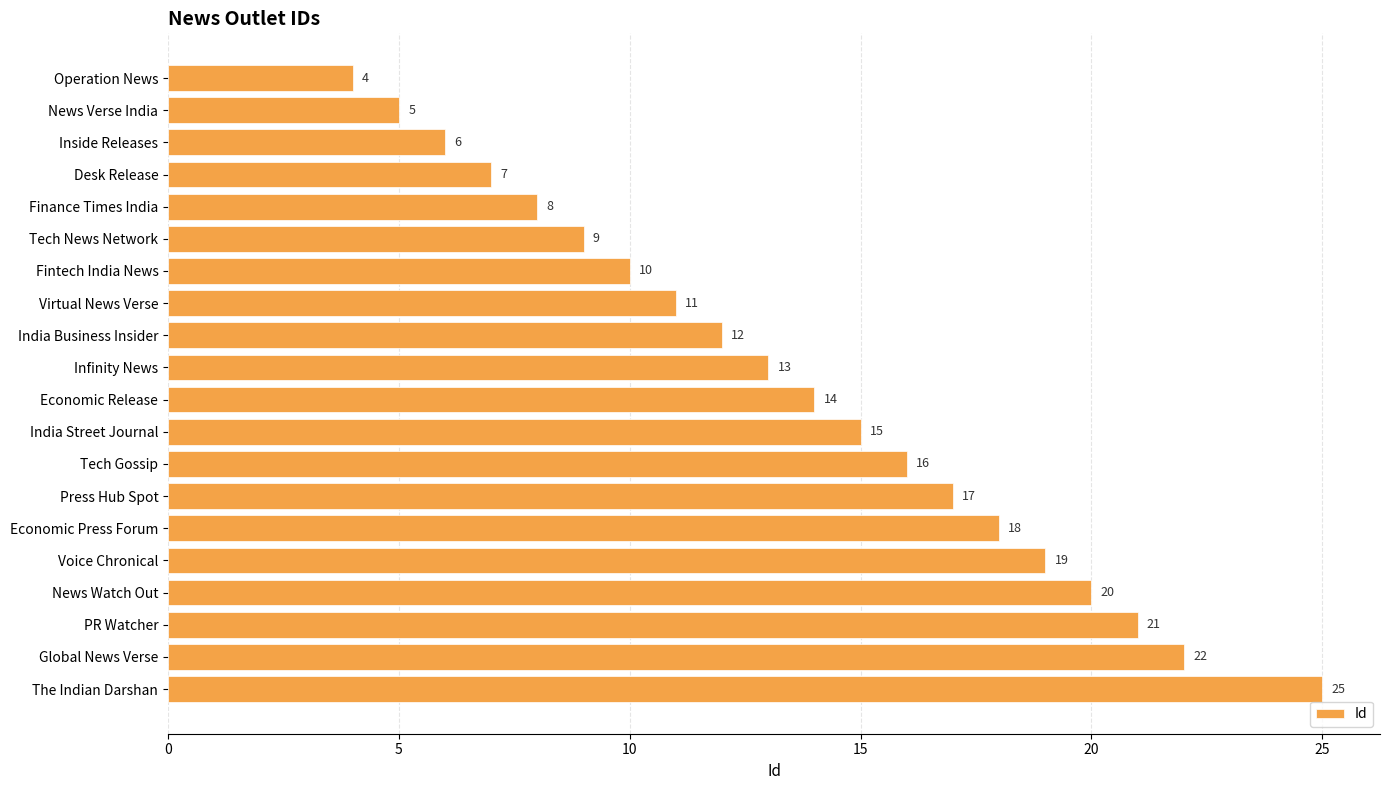

List the labels in order of value, largest first.

The Indian Darshan, Global News Verse, PR Watcher, News Watch Out, Voice Chronical, Economic Press Forum, Press Hub Spot, Tech Gossip, India Street Journal, Economic Release, Infinity News, India Business Insider, Virtual News Verse, Fintech India News, Tech News Network, Finance Times India, Desk Release, Inside Releases, News Verse India, Operation News